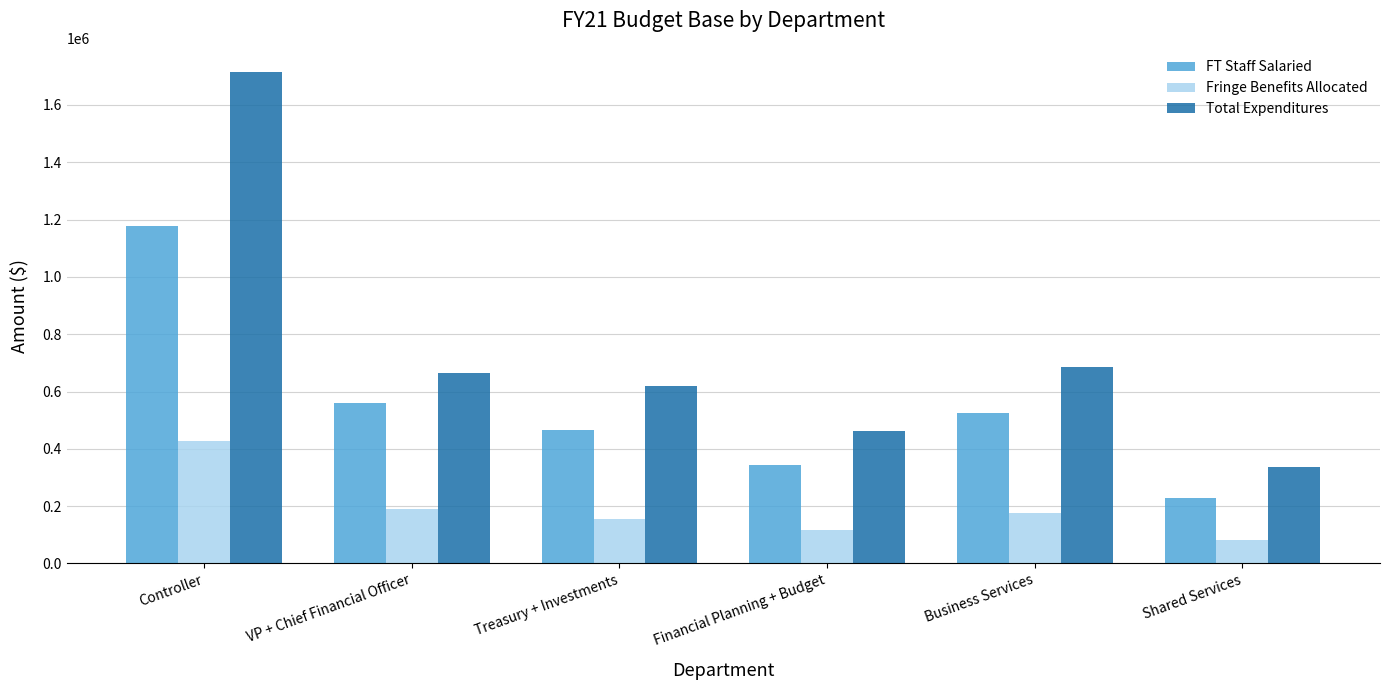

How many groups of bars are there?

6